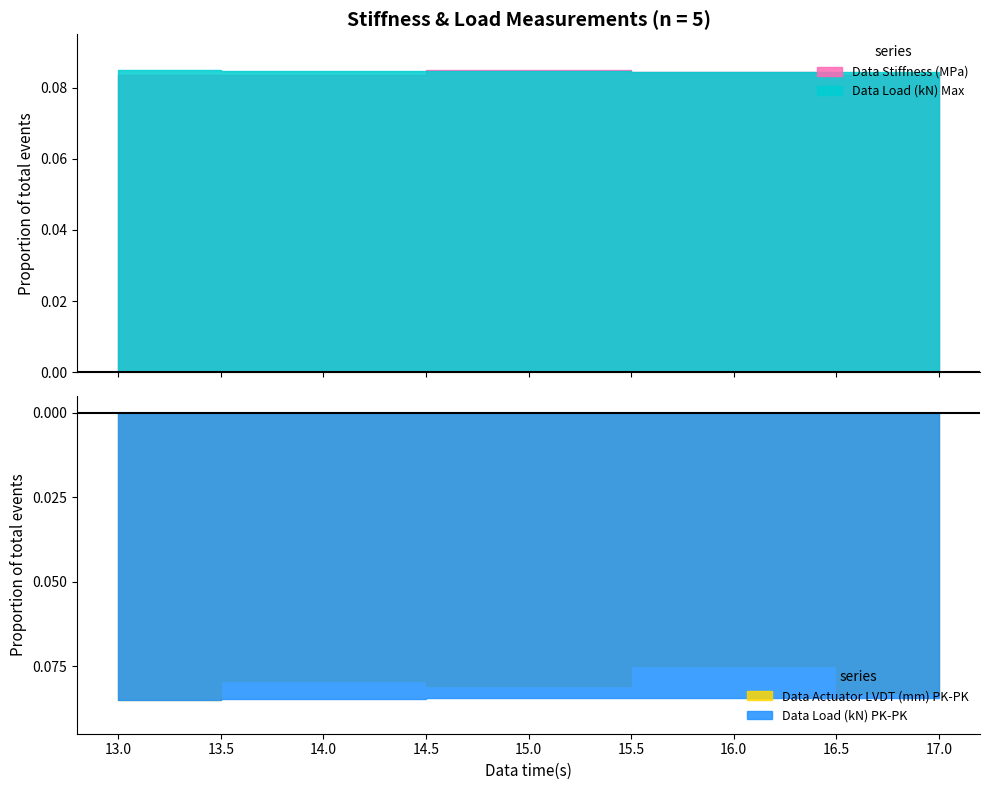

True or false: Data Load (kN) Max has a value of 4.3 at 15.

False